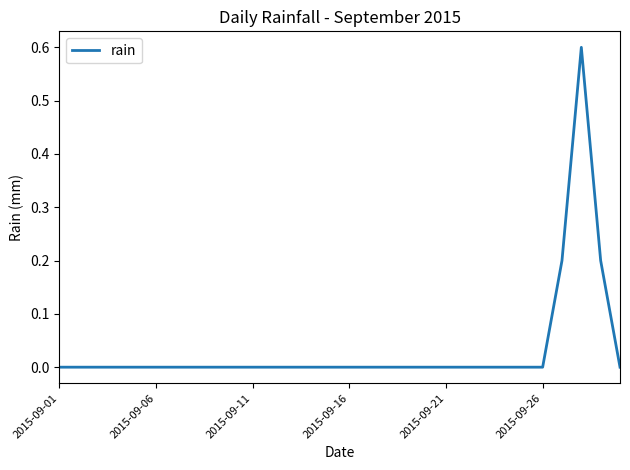

What is the greatest value displayed?

0.6